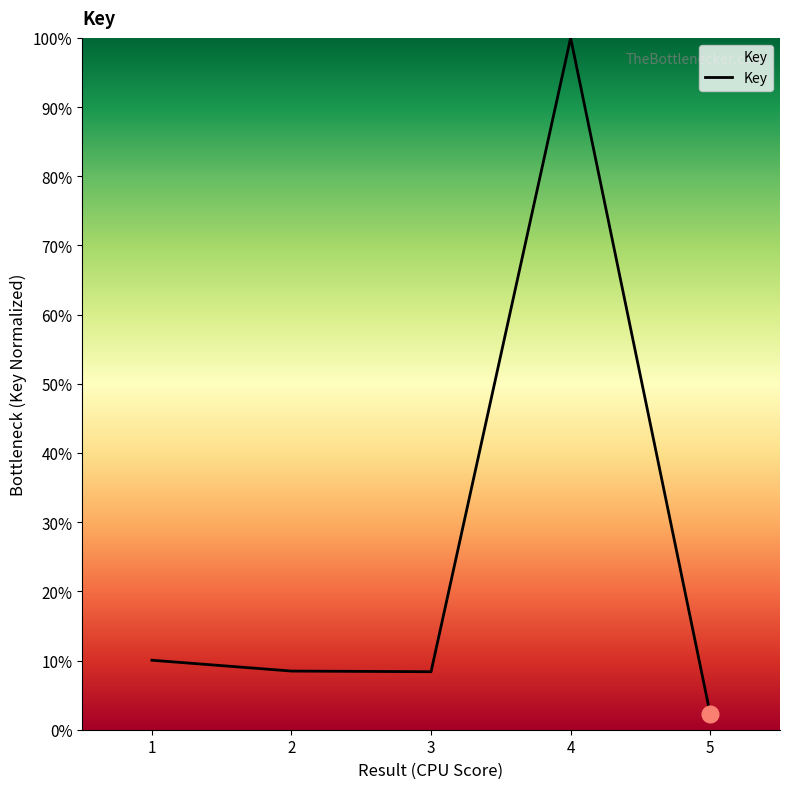

Where does the data first go above 8?

1